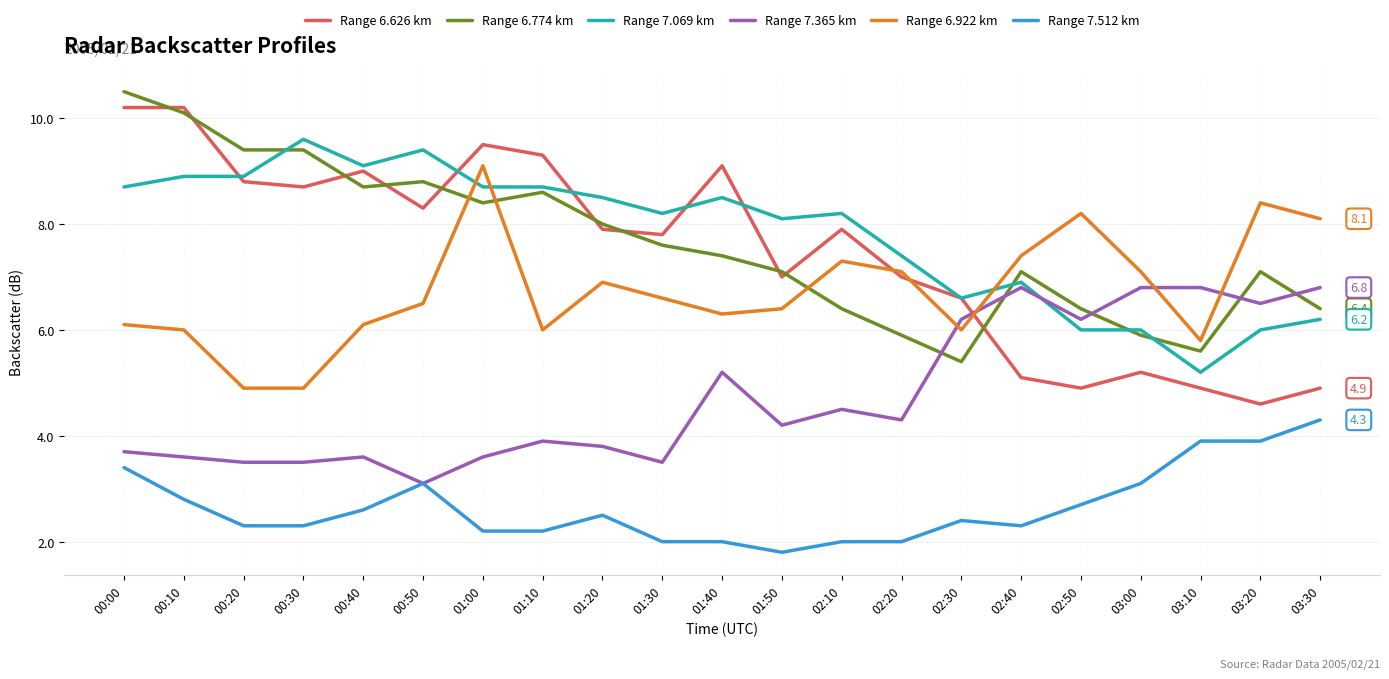

Which series has the largest range (max minus min)?

Range 6.626 km